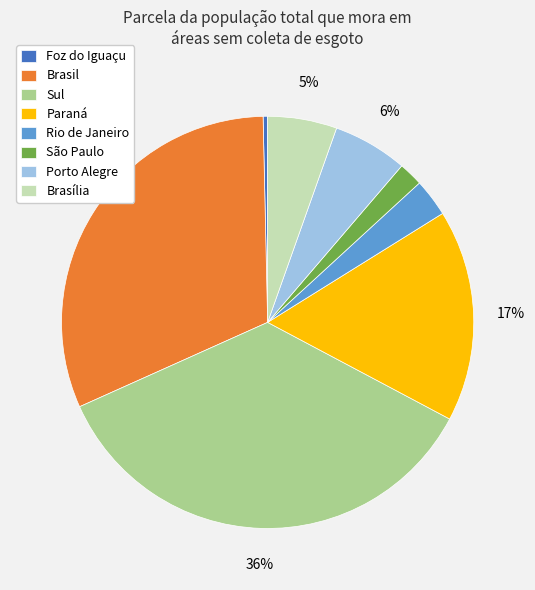

Is Sul the majority of the pie?

No